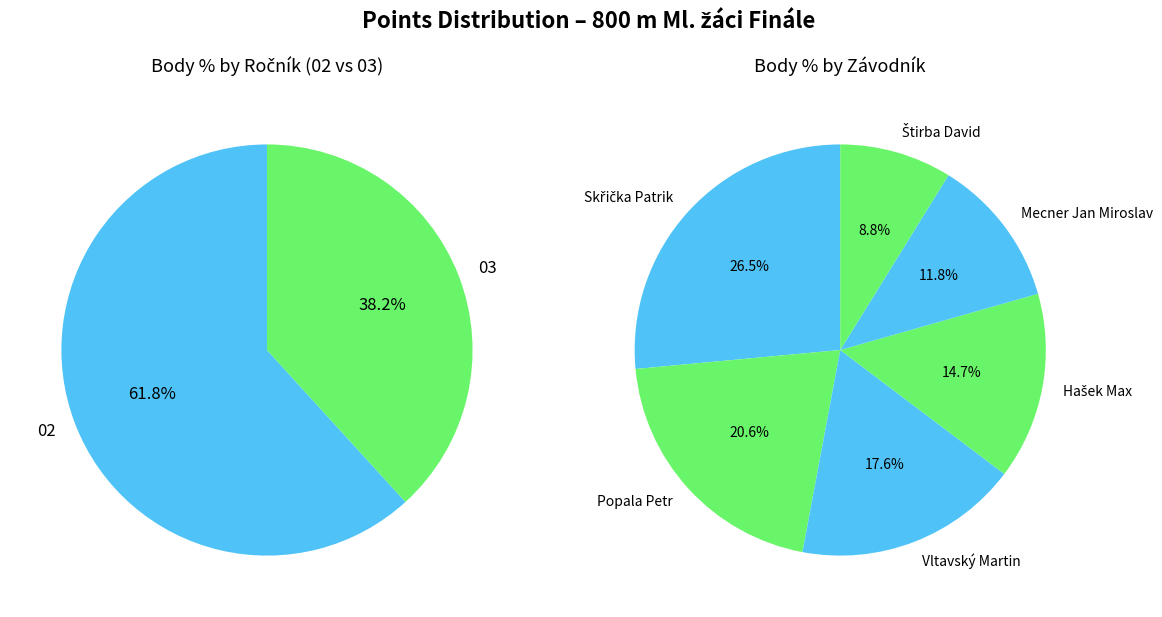

True or false: Štirba David accounts for 1% of the total.

False